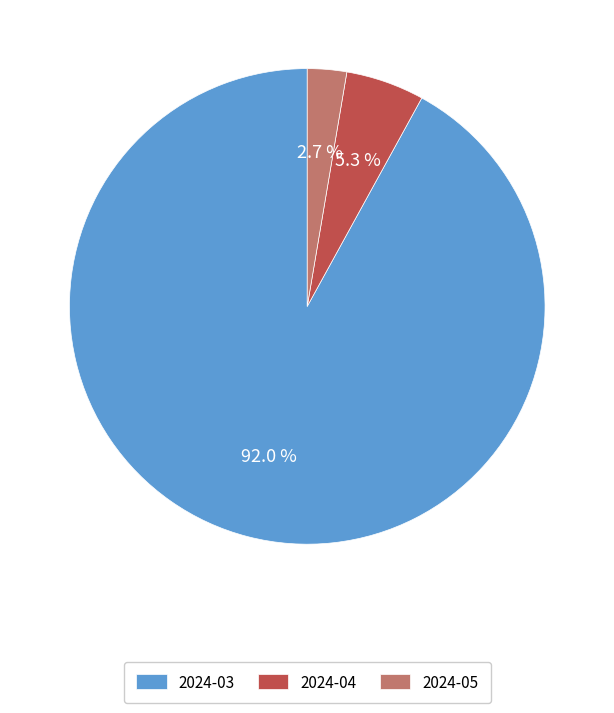

Is there any slice that represents more than half of the pie?

Yes